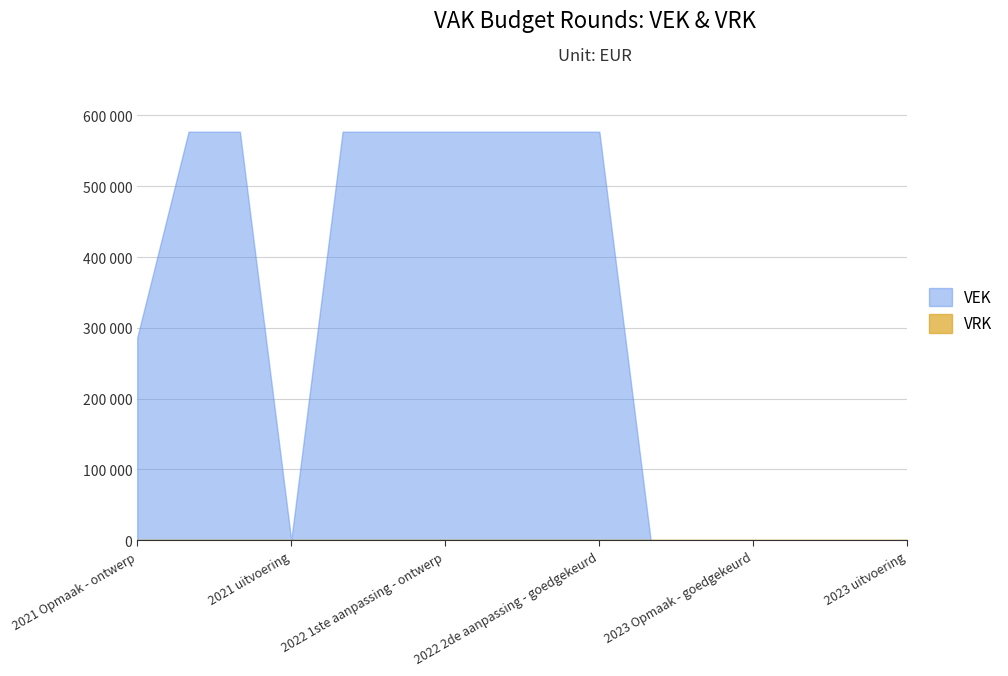

What is the difference between the maximum and minimum values?

577000